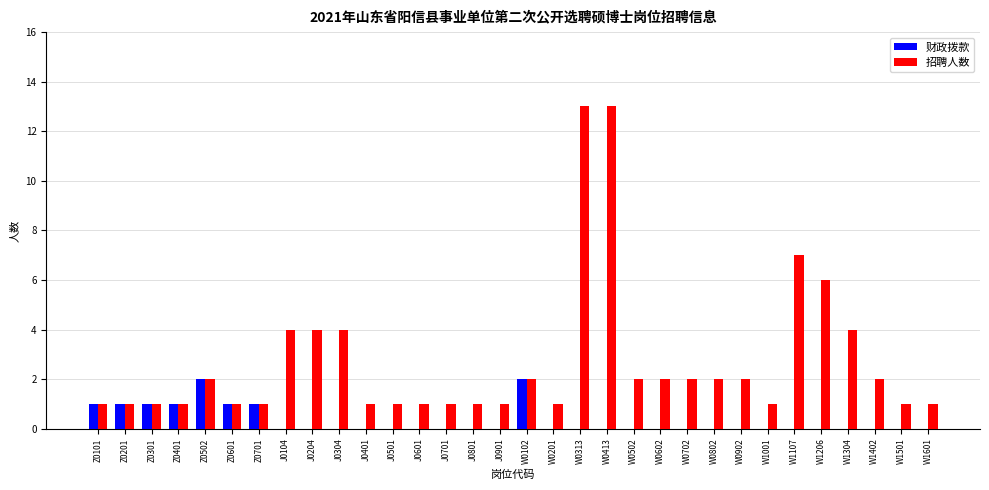

Is the value of 招聘人数 at Z0502 greater than the value of 财政拨款 at W0502?

Yes